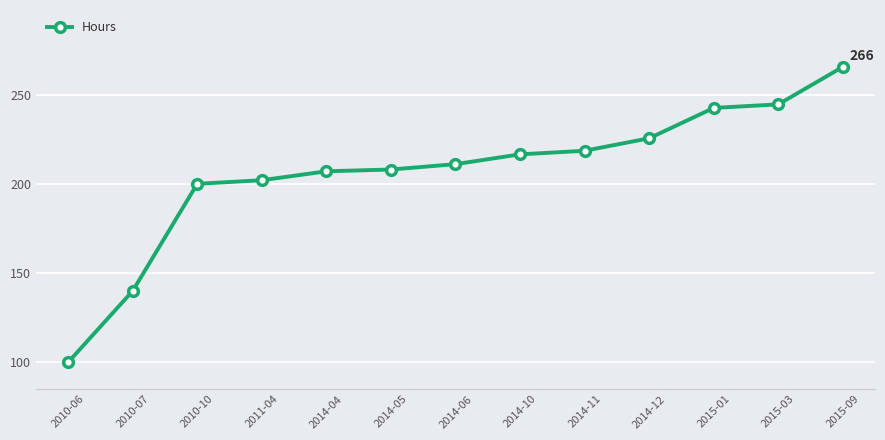

Which category has the lowest value across all series?

2010-06